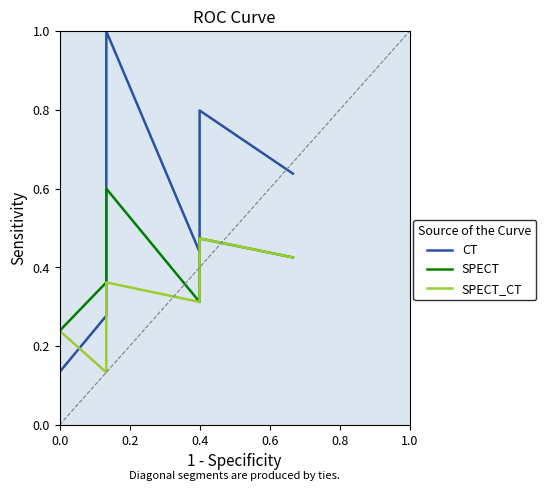

Is it true that SPECT equals 0.2 at 0.6?

False